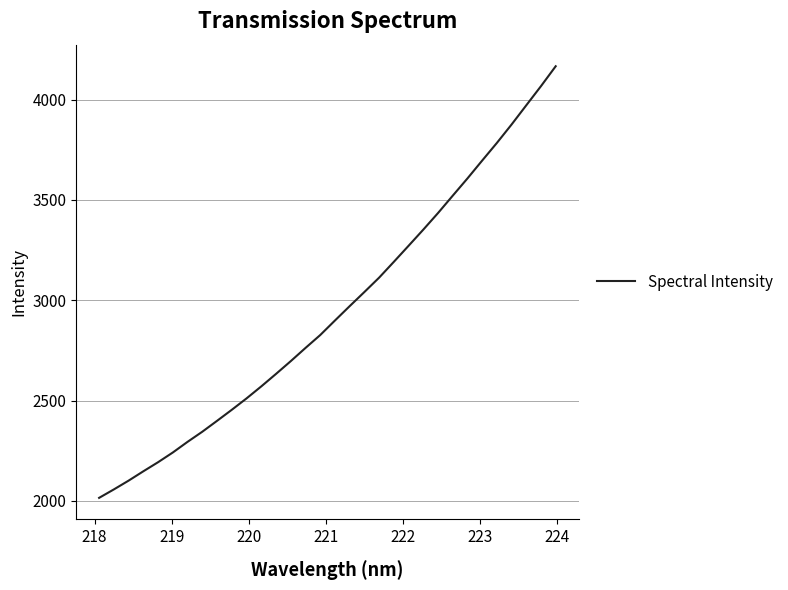

What is the greatest value displayed?

4166.9